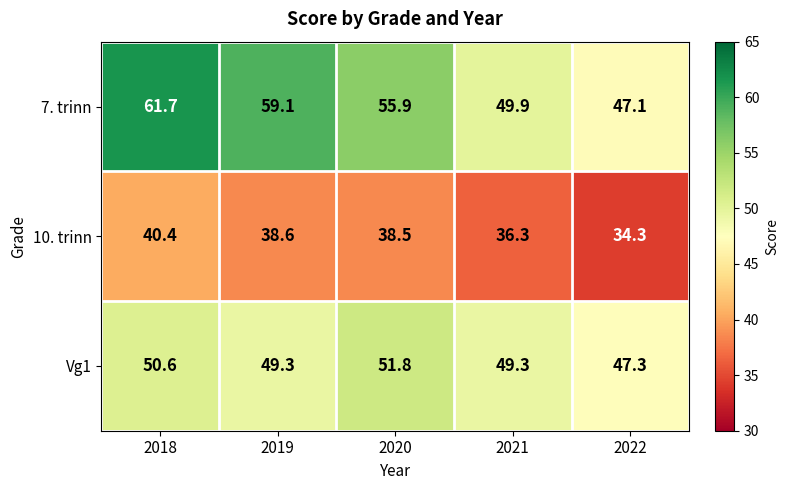

What is the average value of the 10. trinn series?

37.6